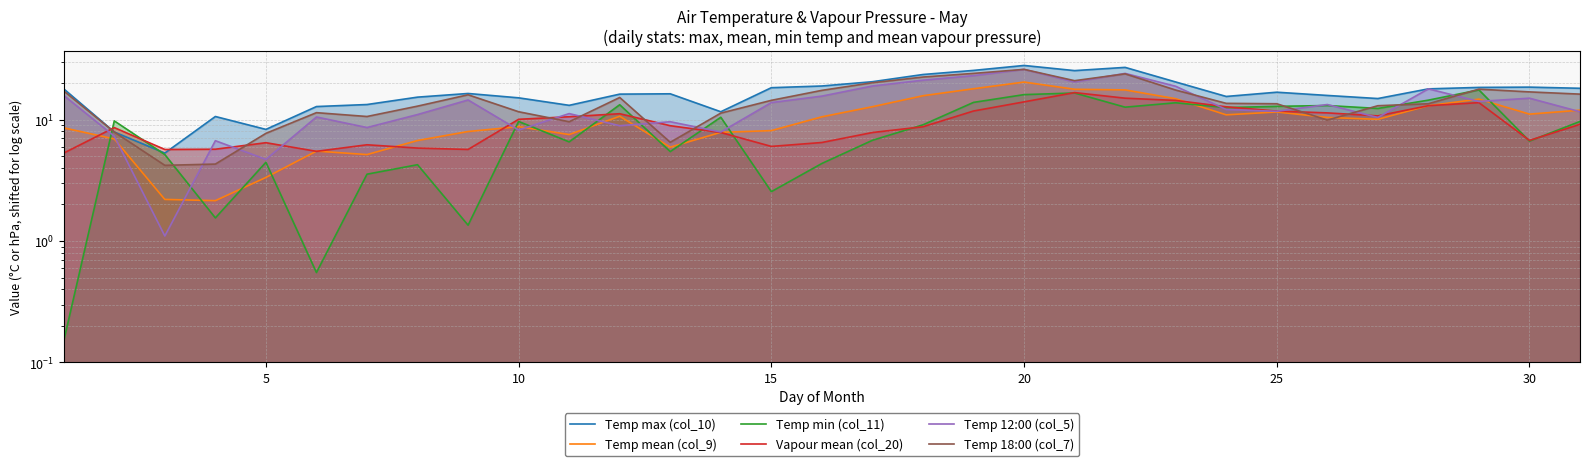

What is the sum of all Temp 12:00 (col_5) values?

413.6